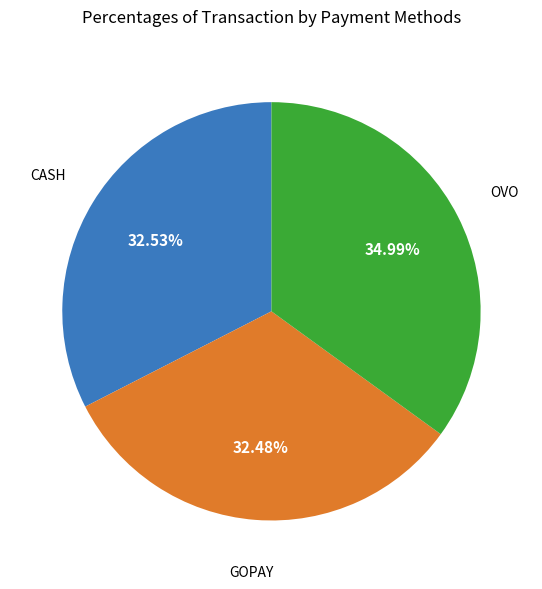

Is there any slice that represents more than half of the pie?

No